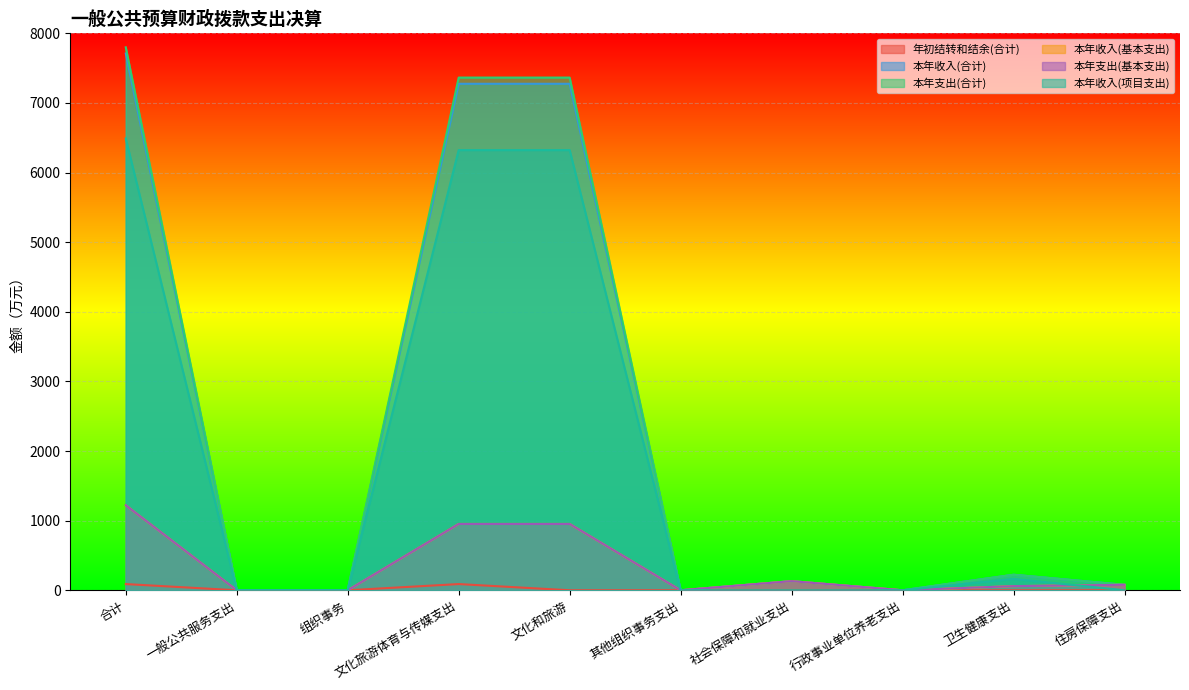

In 本年收入(合计), how many points are lower than both neighbors (excluding endpoints)?

2